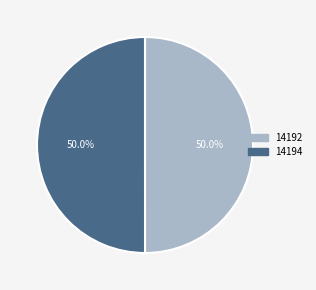

What is the ratio of the value at 14192 to the value at 14194?

1.0